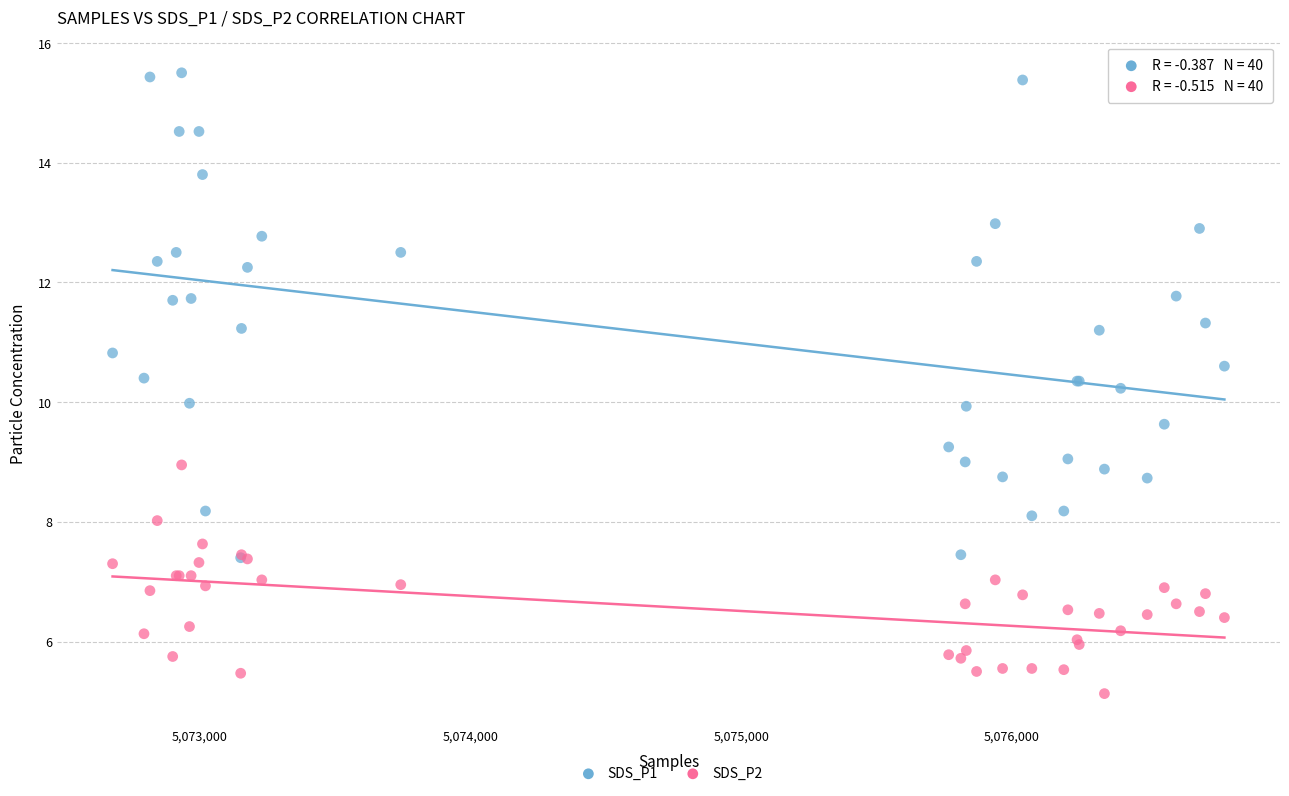

Which series contains the highest Y value?

SDS_P1